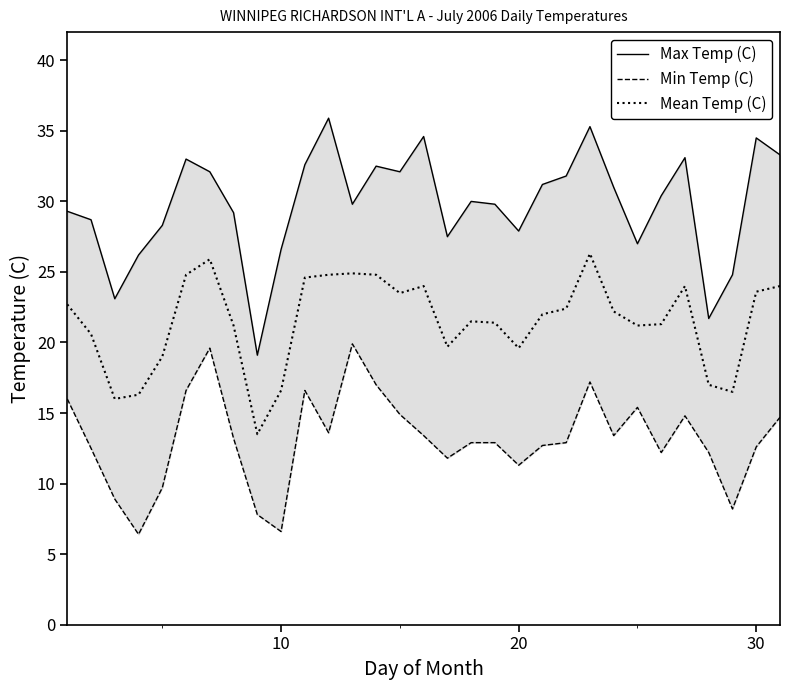

How many lines are shown in the chart?

3